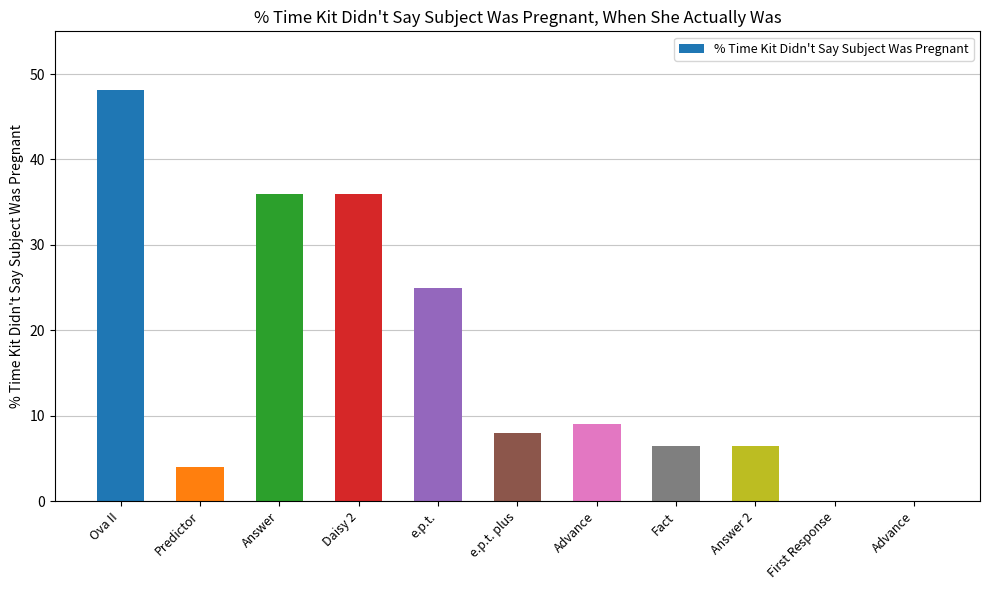

Which category has the highest value across all series?

Ova II